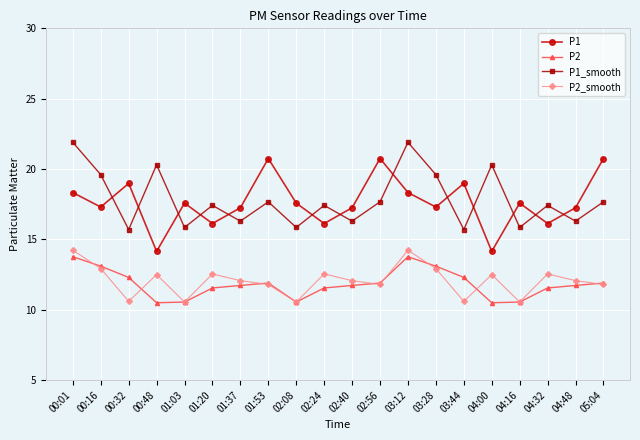

Rank the series at 00:48 from lowest to highest value.

P2, P2_smooth, P1, P1_smooth